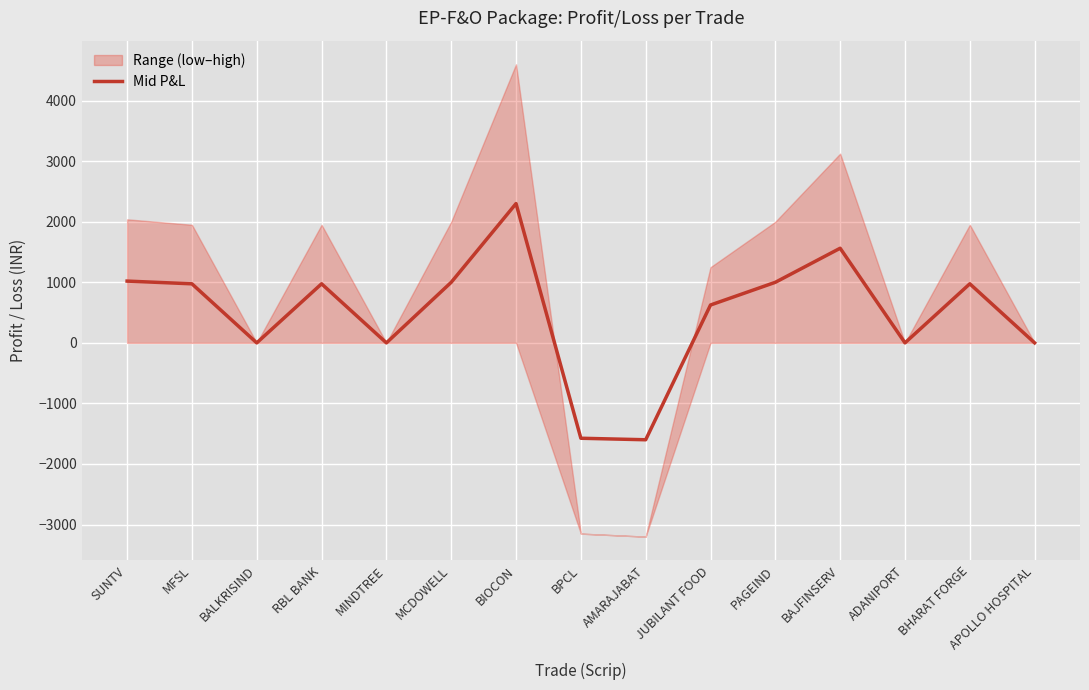

Reading right to left, what are all the values shown in this chart?

APOLLO HOSPITAL=0.0	BHARAT FORGE=975.0	ADANIPORT=0.0	BAJFINSERV=1562.5	PAGEIND=1000.0	JUBILANT FOOD=625.0	AMARAJABAT=-1600.0	BPCL=-1575.0	BIOCON=2300.0	MCDOWELL=1000.0	MINDTREE=0.0	RBL BANK=975.0	BALKRISIND=0.0	MFSL=975.0	SUNTV=1020.0